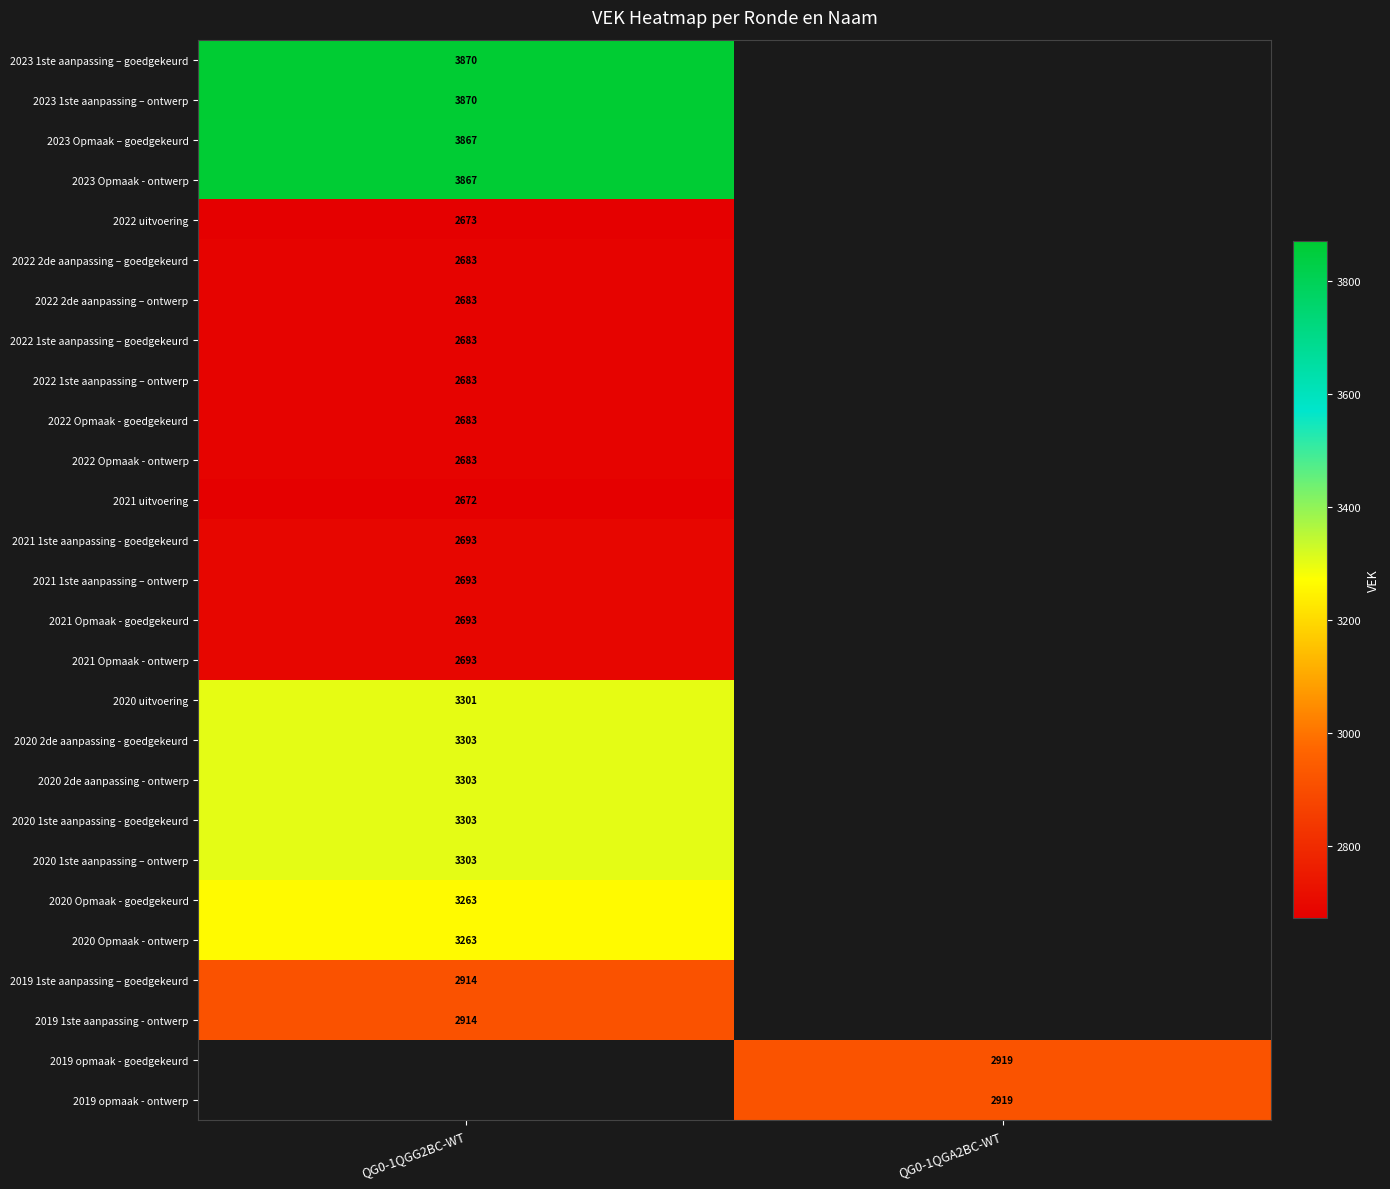

What is the greatest value displayed?

3870.0